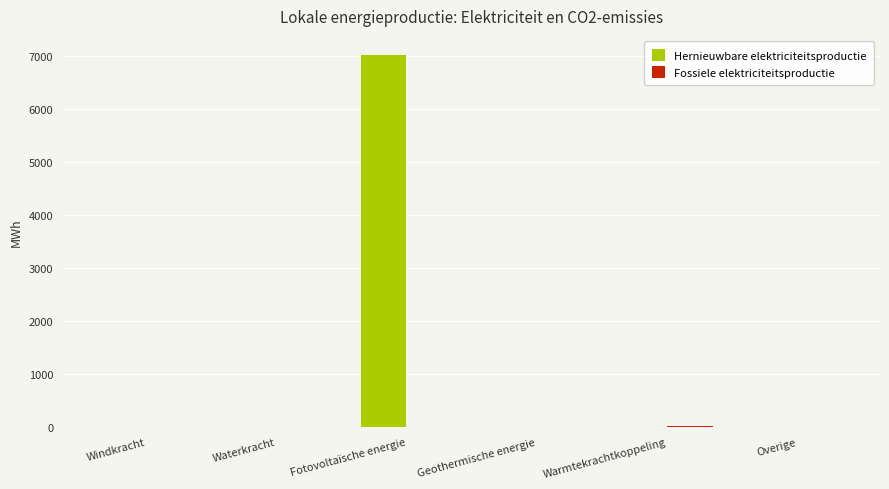

Which series changed the most between Fotovoltaïsche energie and Warmtekrachtkoppeling?

Hernieuwbare elektriciteitsproductie